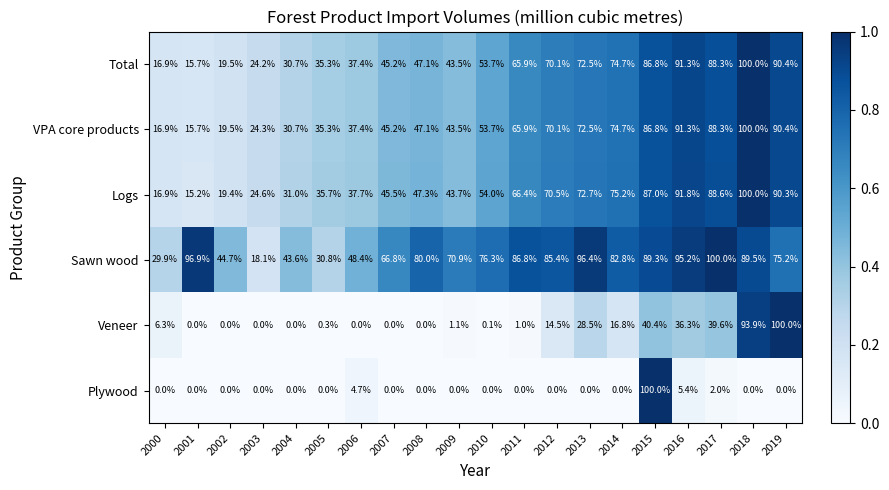

Count the number of categories in the chart.

20